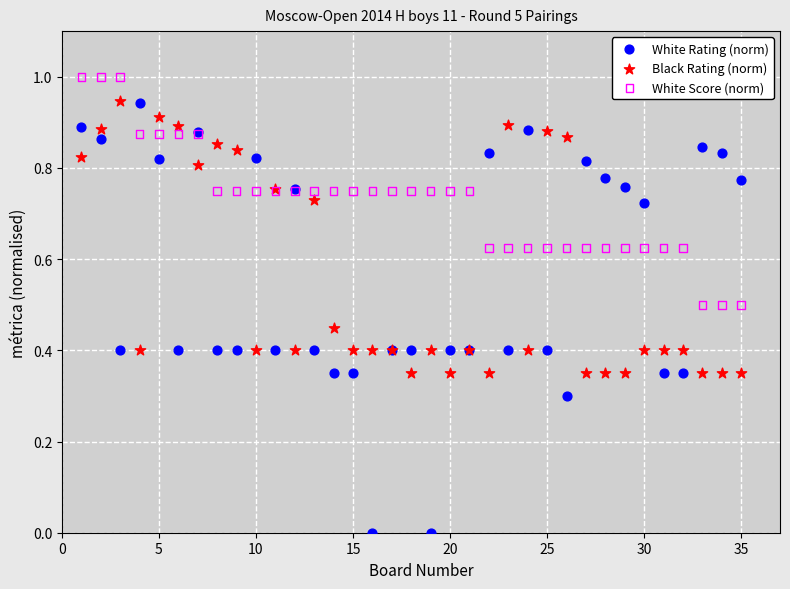

Which series has the widest spread of Y values?

White Rating (norm)